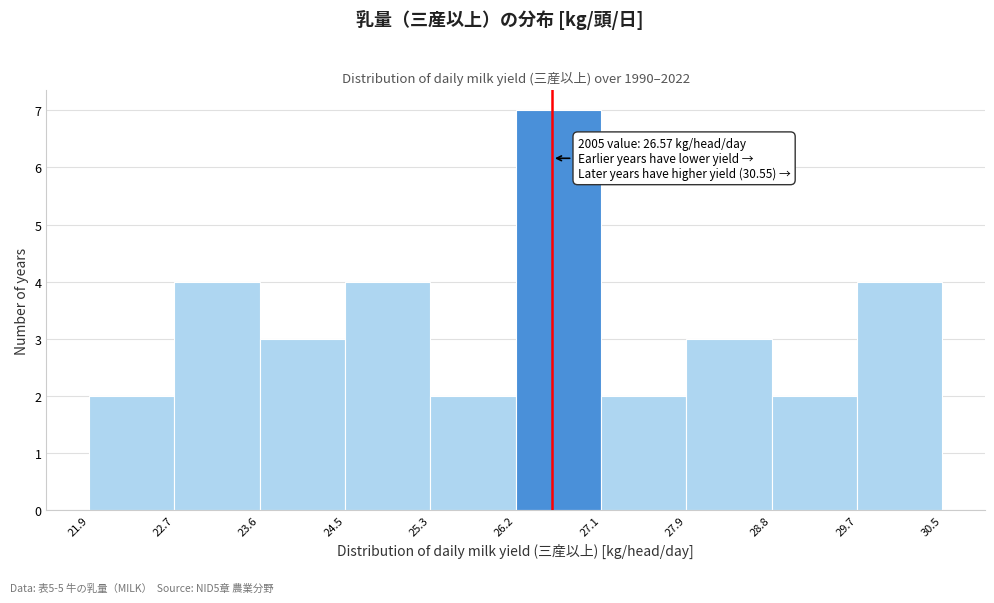

Over which range of the x-axis is the bar tallest?

26.2 to 27.1